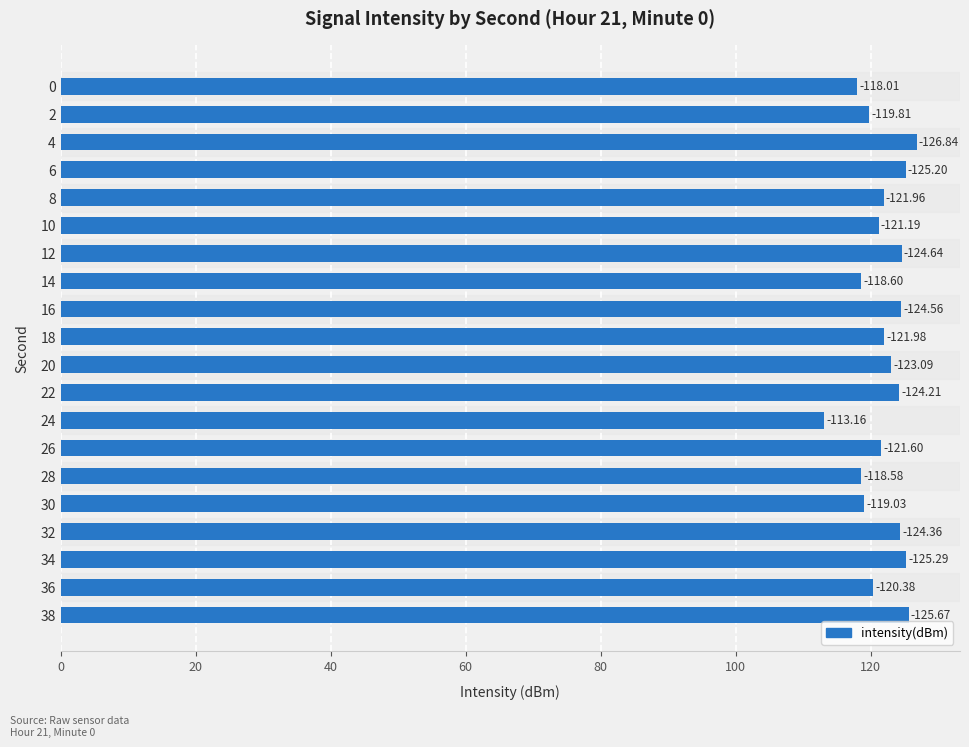

How many bars are there in total?

20